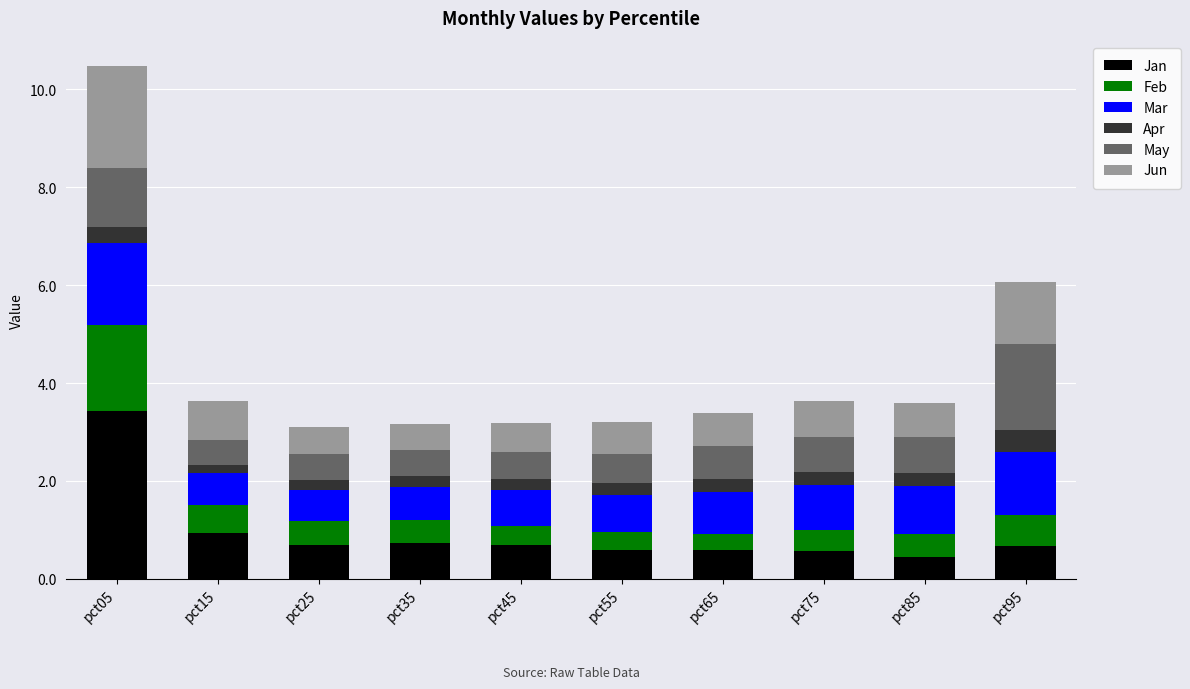

What is the total value across all series at pct65?

3.4